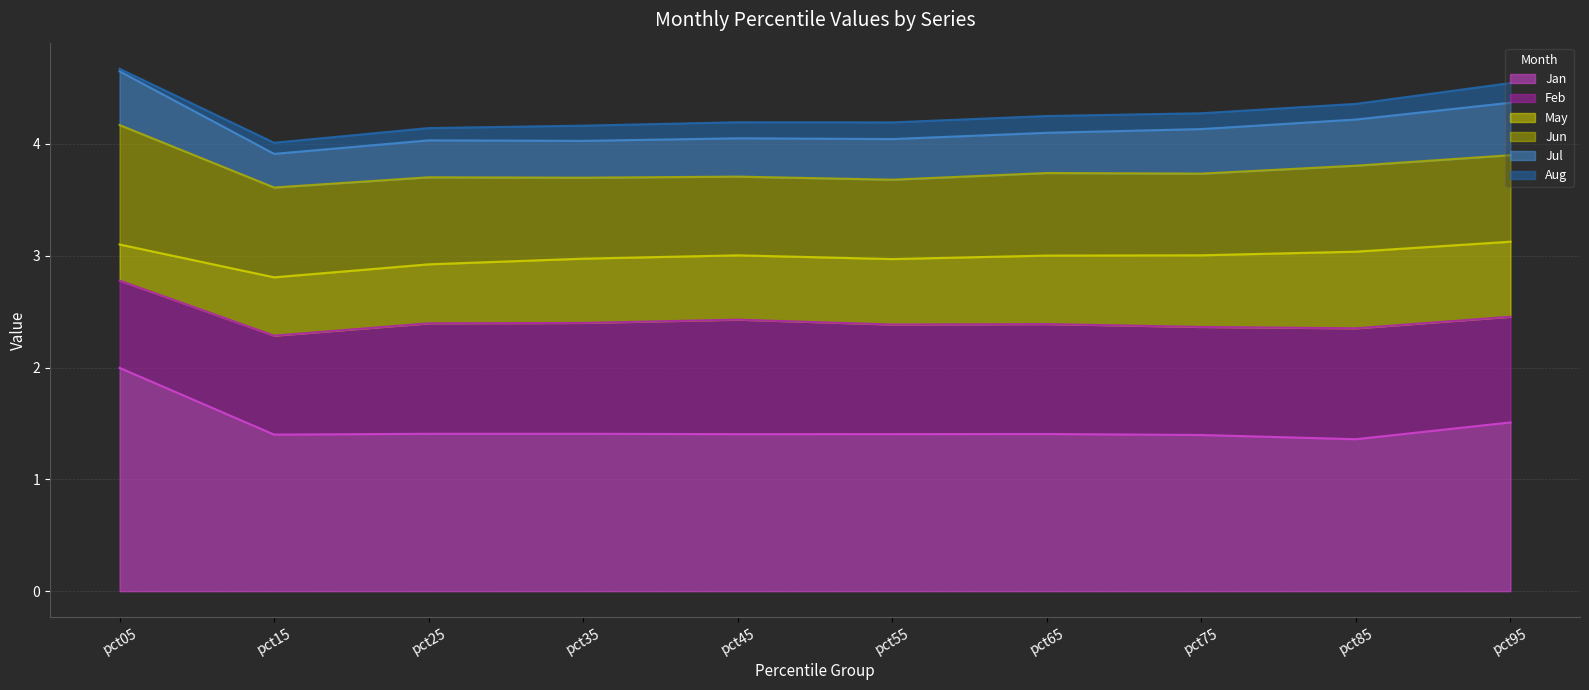

What is the approximate value of Jul at pct95?

0.5